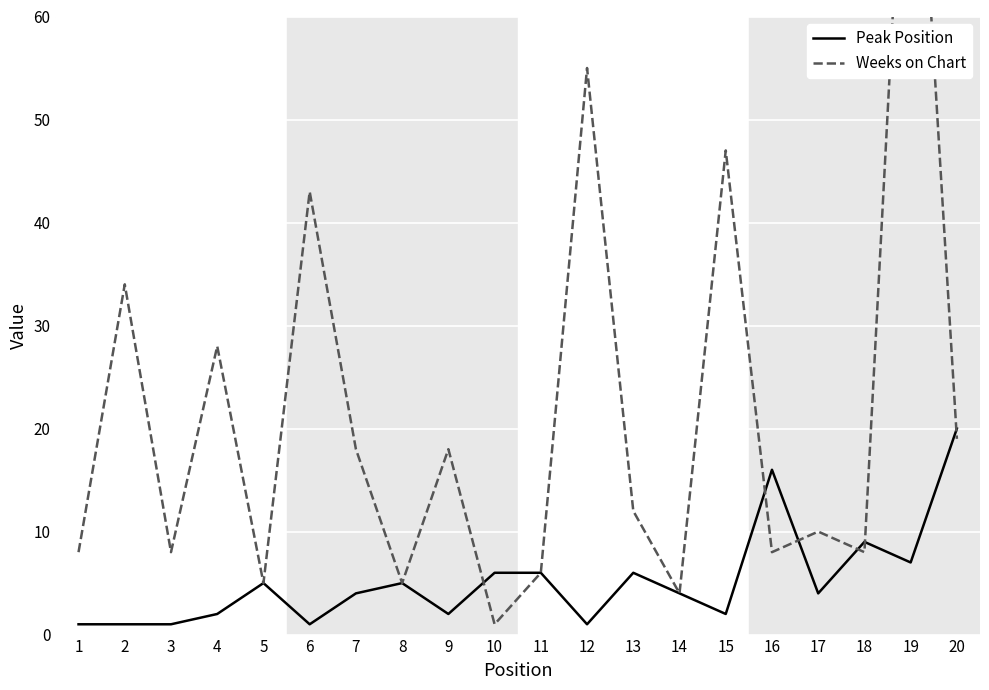

Rank the categories by Weeks on Chart value from lowest to highest.

10, 14, 5, 8, 11, 1, 3, 16, 18, 17, 13, 7, 9, 20, 4, 2, 6, 15, 12, 19